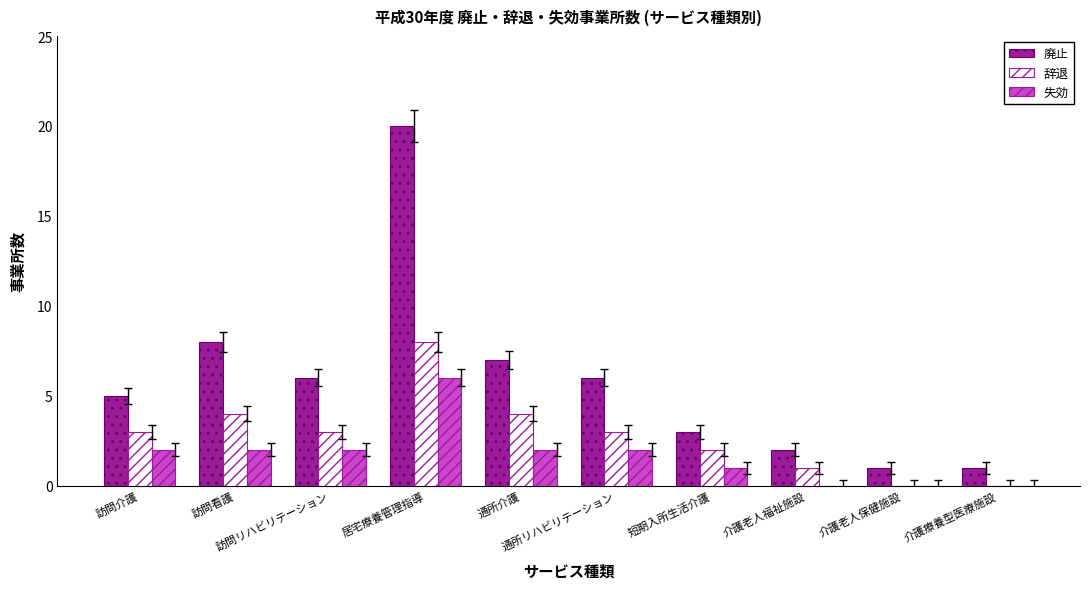

Reading left to right, list all the values displayed in this chart.

廃止: 訪問介護=5	訪問看護=8	訪問リハビリテーション=6	居宅療養管理指導=20	通所介護=7	通所リハビリテーション=6	短期入所生活介護=3	介護老人福祉施設=2	介護老人保健施設=1	介護療養型医療施設=1
辞退: 訪問介護=3	訪問看護=4	訪問リハビリテーション=3	居宅療養管理指導=8	通所介護=4	通所リハビリテーション=3	短期入所生活介護=2	介護老人福祉施設=1	介護老人保健施設=0	介護療養型医療施設=0
失効: 訪問介護=2	訪問看護=2	訪問リハビリテーション=2	居宅療養管理指導=6	通所介護=2	通所リハビリテーション=2	短期入所生活介護=1	介護老人福祉施設=0	介護老人保健施設=0	介護療養型医療施設=0